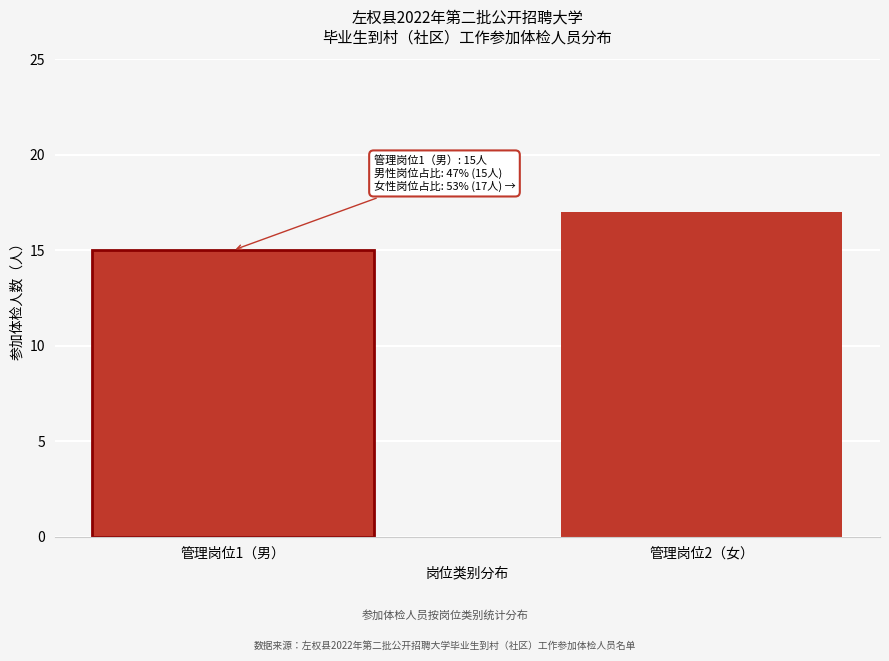

Reading left to right, what are all the values shown in this chart?

15	17